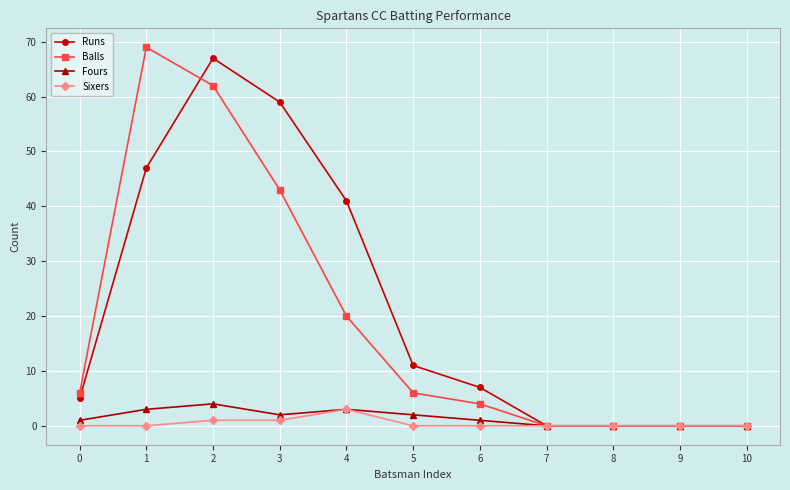

Which series changed the most between 2 and 7?

Runs